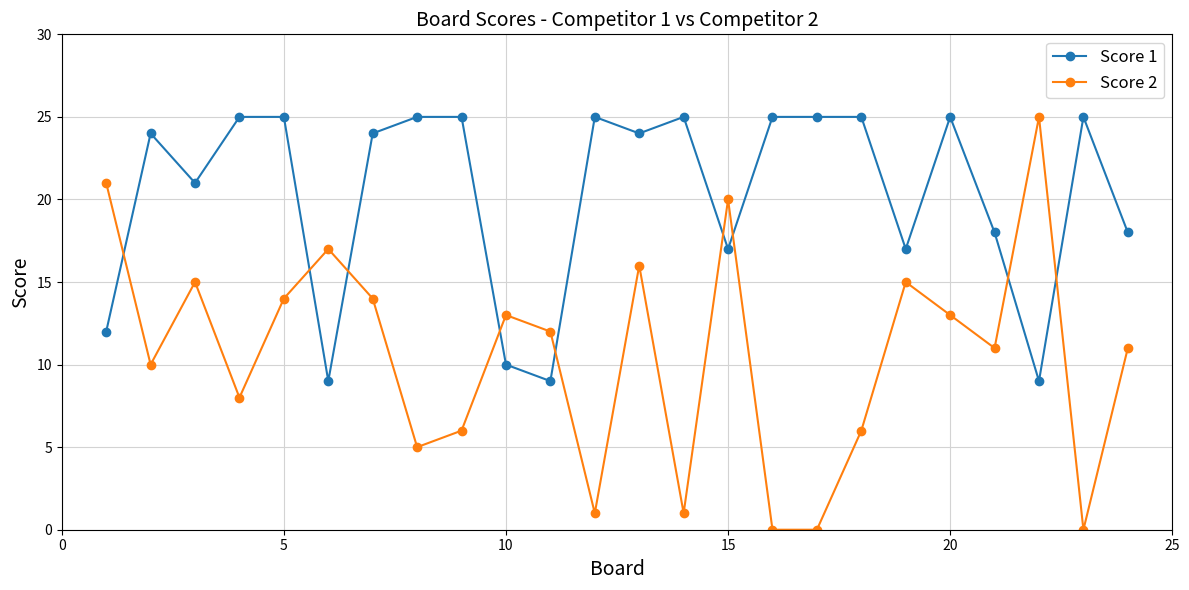

How many lines are shown in the chart?

2